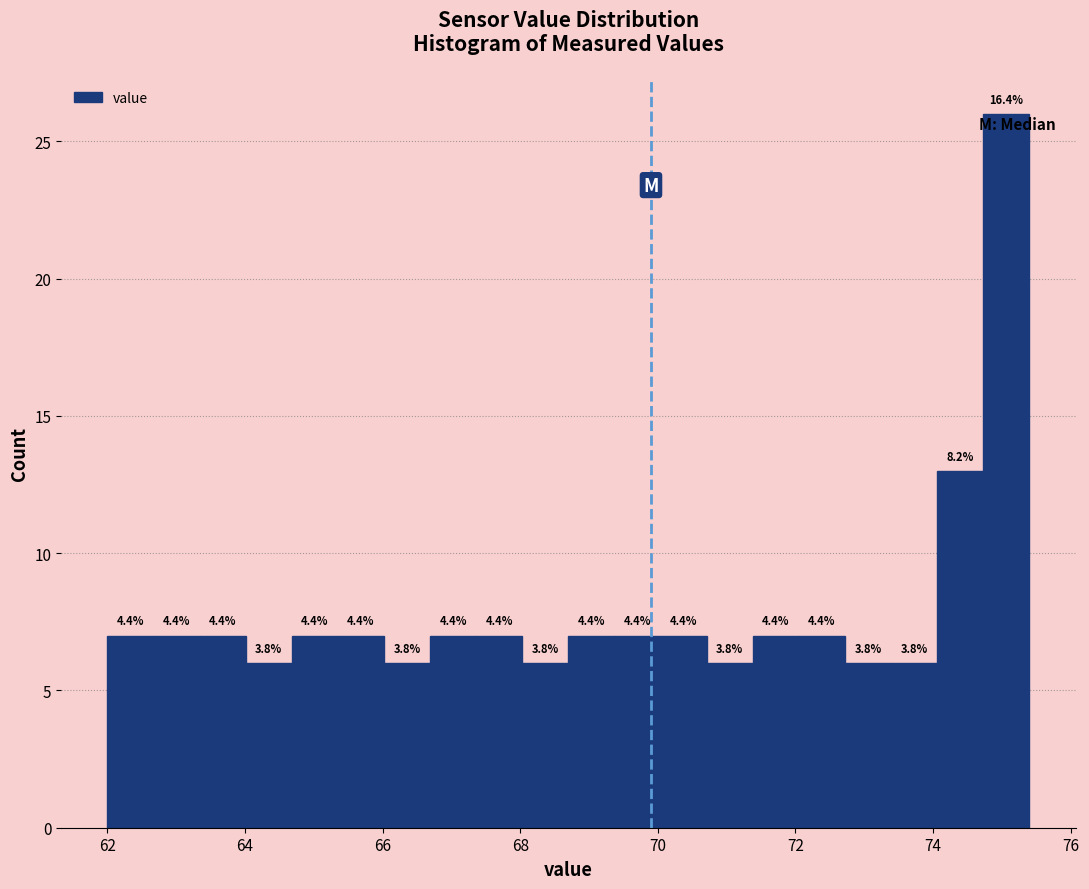

Read against the x-axis, roughly where is the centre of the tallest bar?

75.0